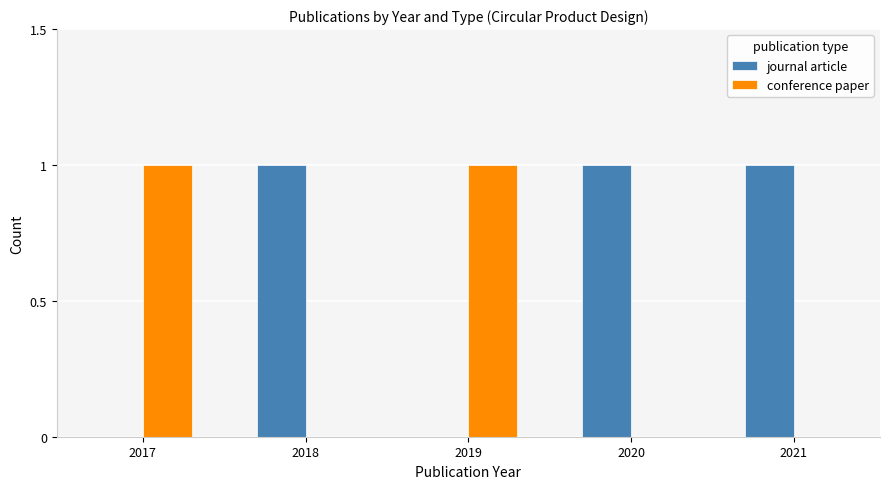

Is it true that conference paper equals 1 at 2019?

True